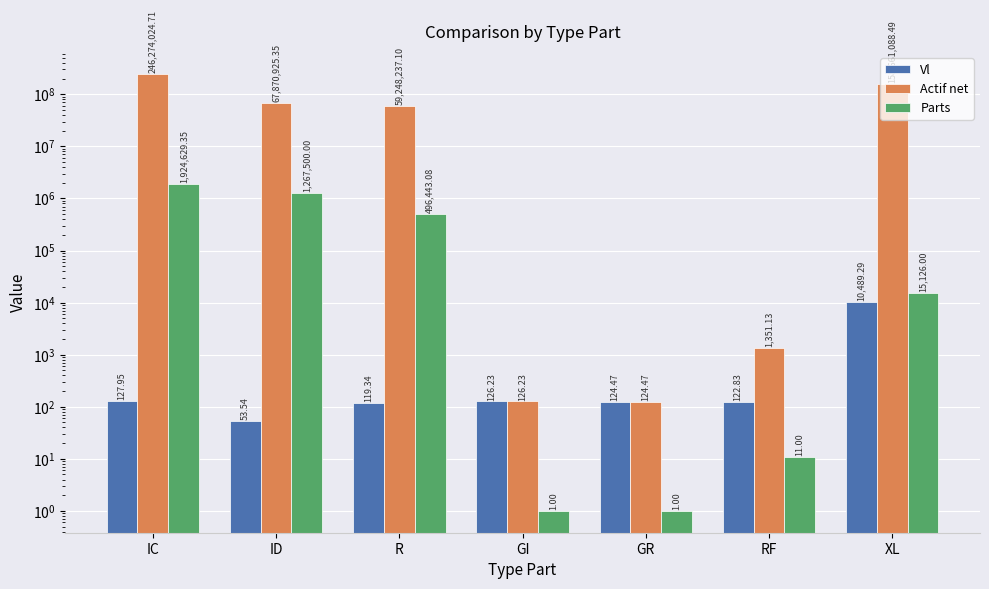

What are all the series names shown in the legend?

Vl, Actif net, Parts